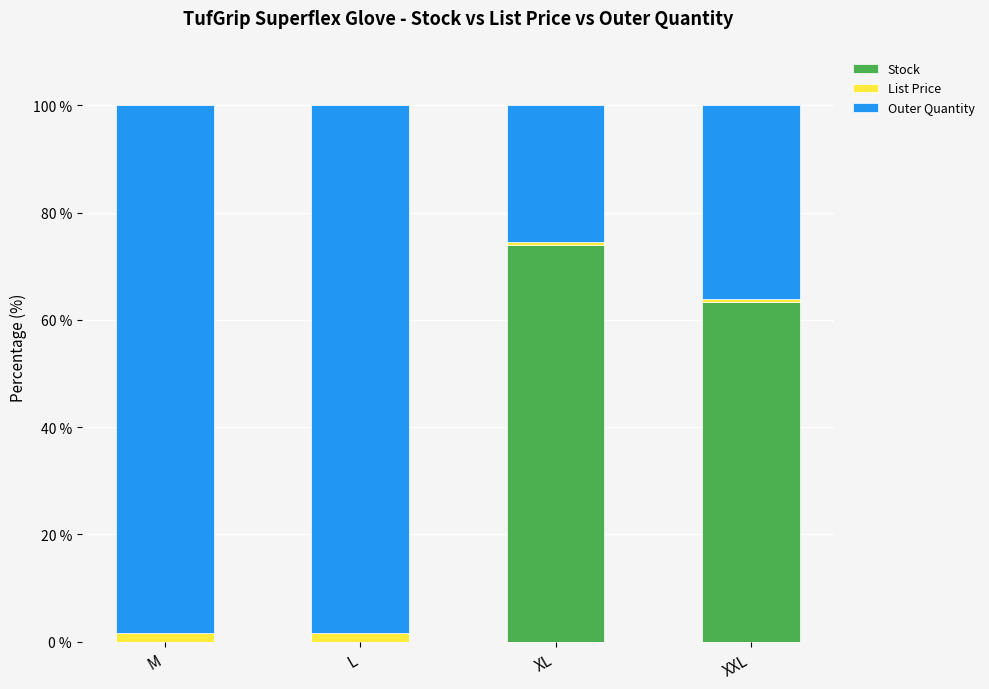

The Stock series shows 43.4 at XXL. True or false?

False